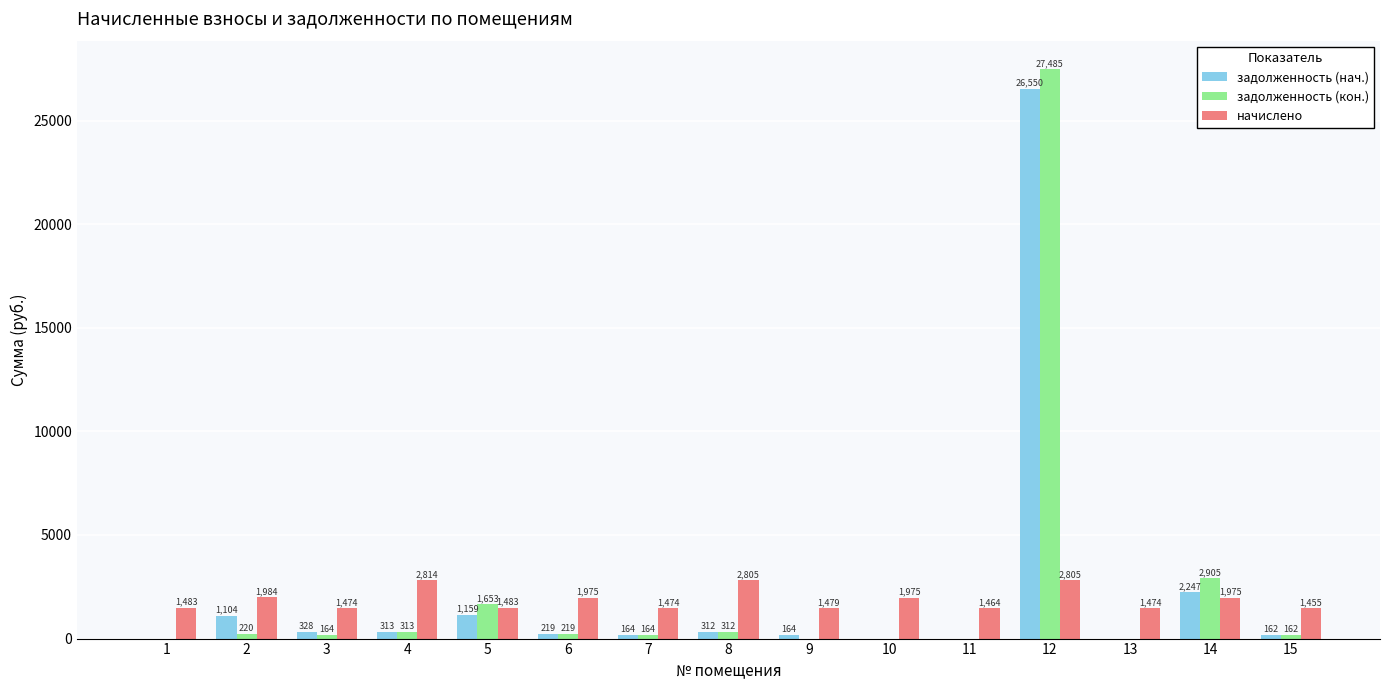

What are all the series names shown in the legend?

задолженность (нач.), задолженность (кон.), начислено